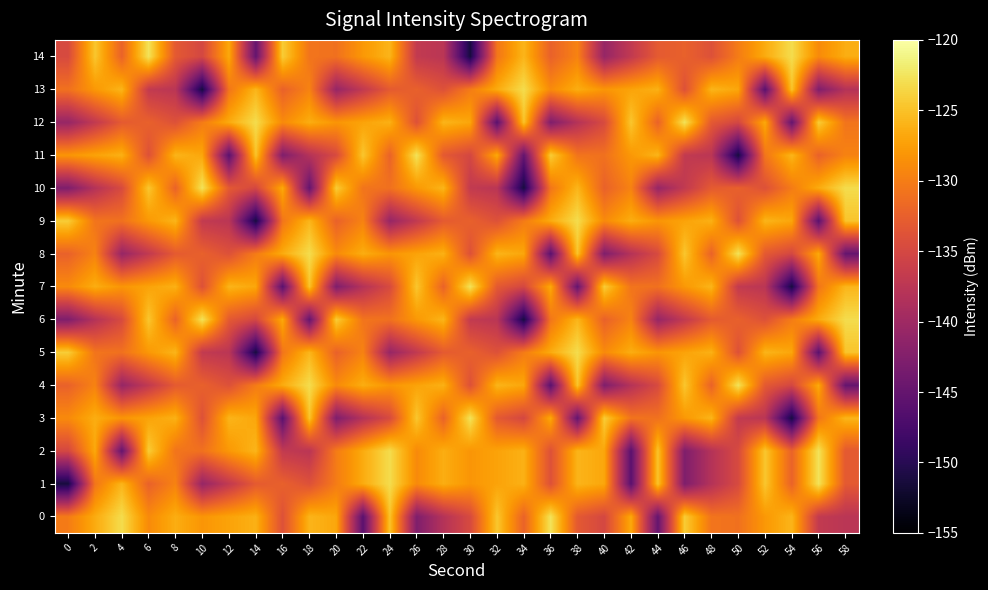

What is the total value across all series at 50?

-1995.2